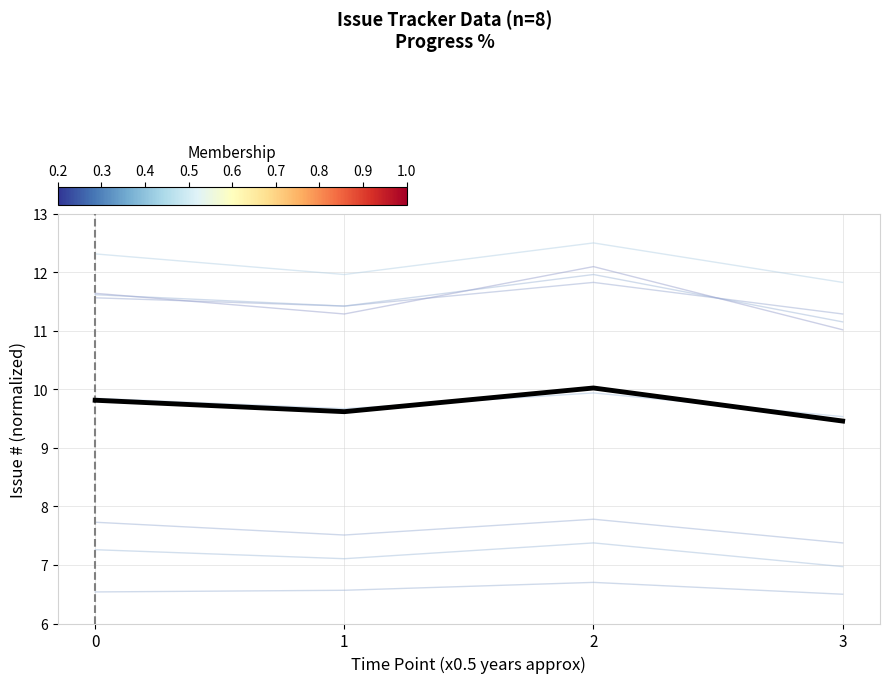

Count the number of categories in the chart.

4